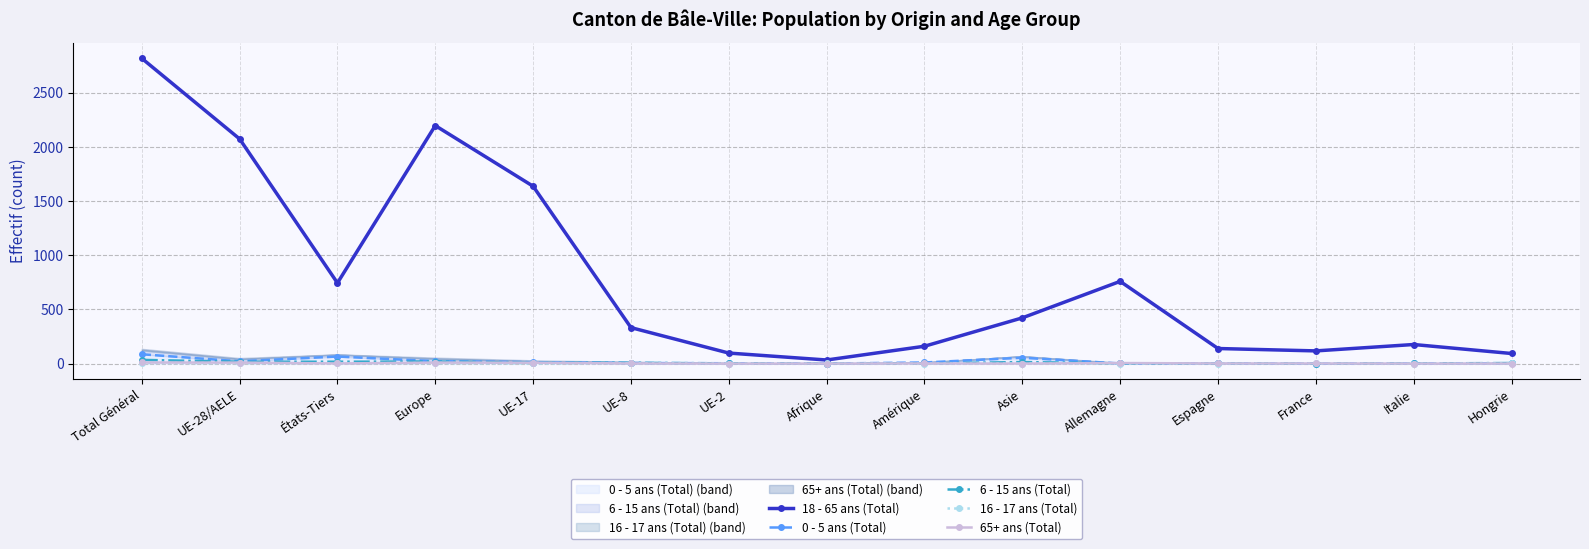

How many intersections are there between 65+ ans (Total) and 16 - 17 ans (Total)?

4